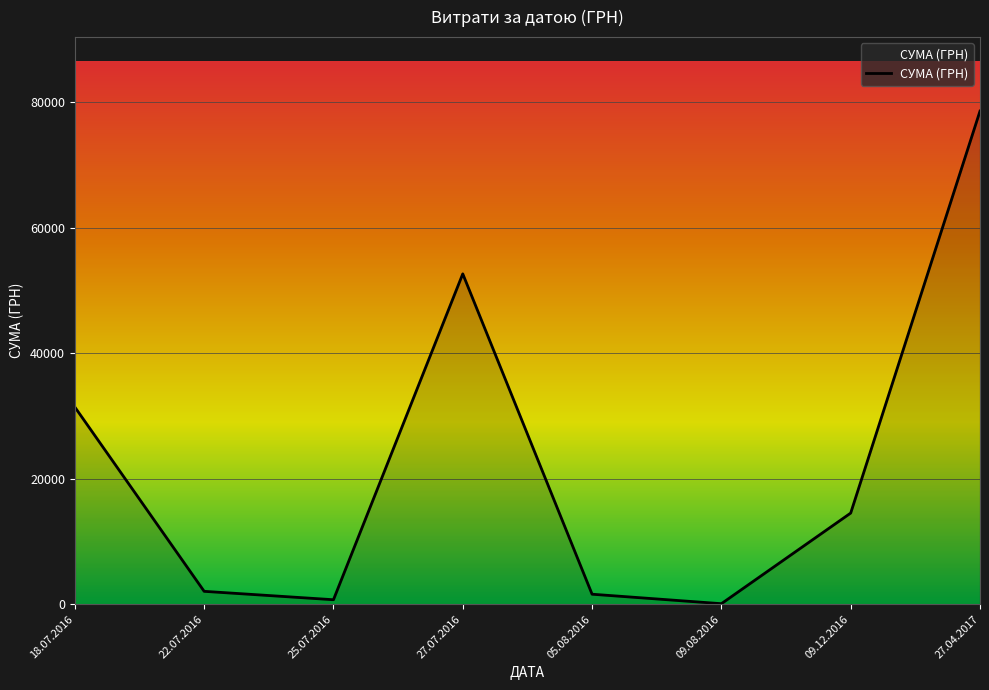

What is the sum of the values at 25.07.2016 and 09.12.2016?

15247.0